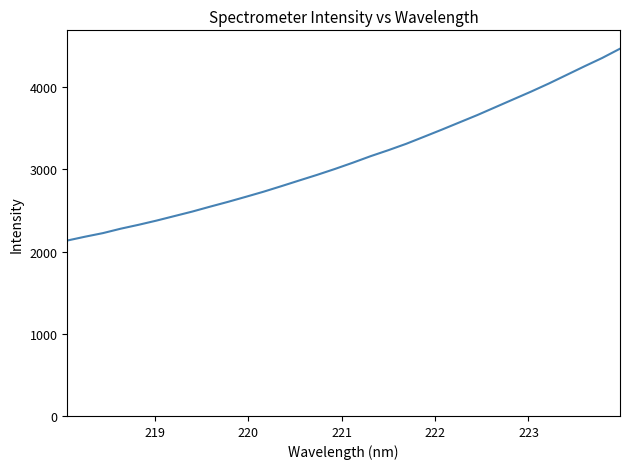

What is the greatest value displayed?

4466.6